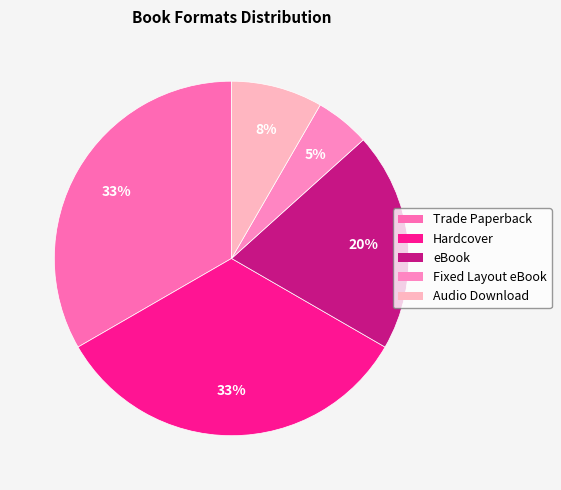

Which category has the smallest portion of the pie?

Fixed Layout eBook